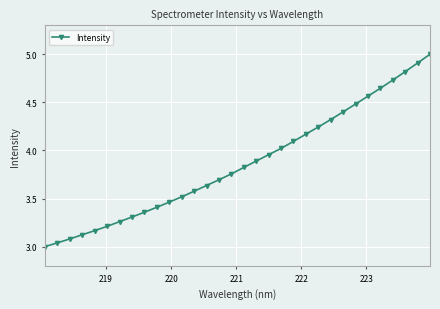

What is the average value?

3.9